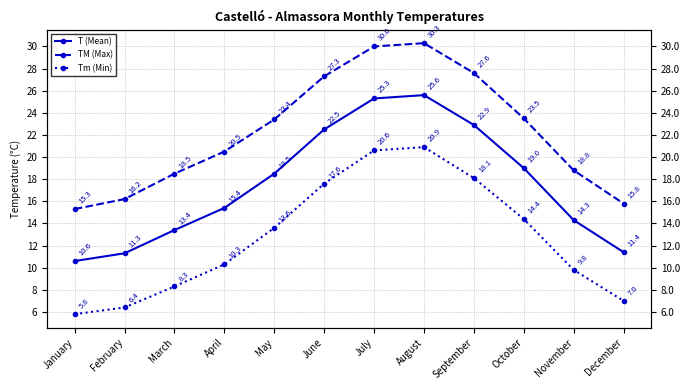

True or false: TM (Max) has a value of 30.0 at July.

True